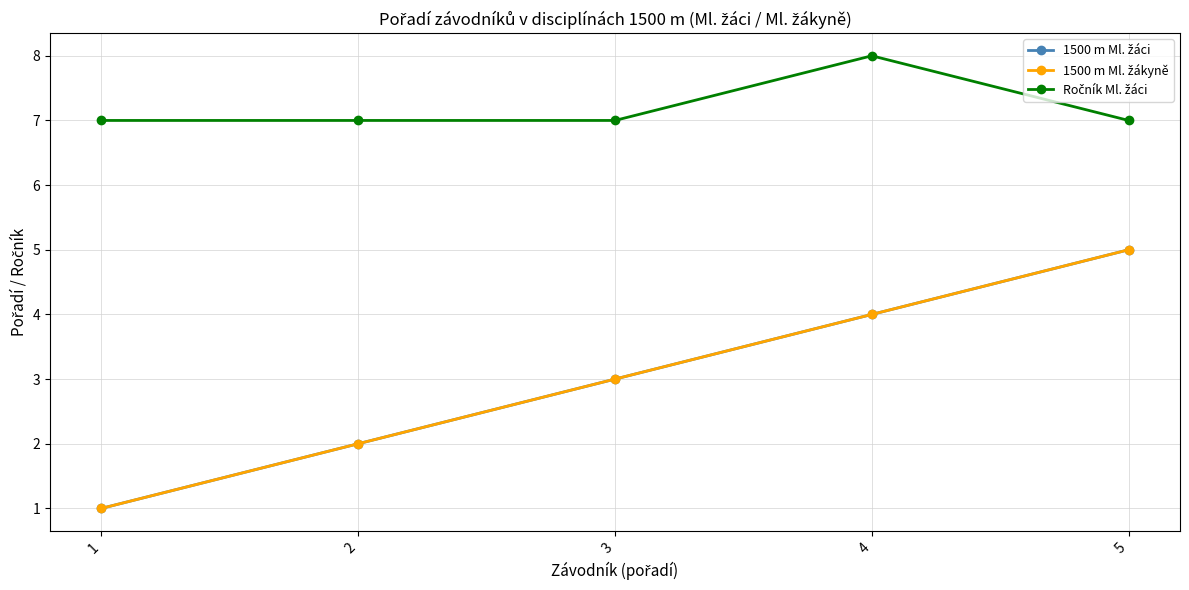

Is the value of 1500 m Ml. žáci at 4 greater than the value of 1500 m Ml. žákyně at 2?

Yes